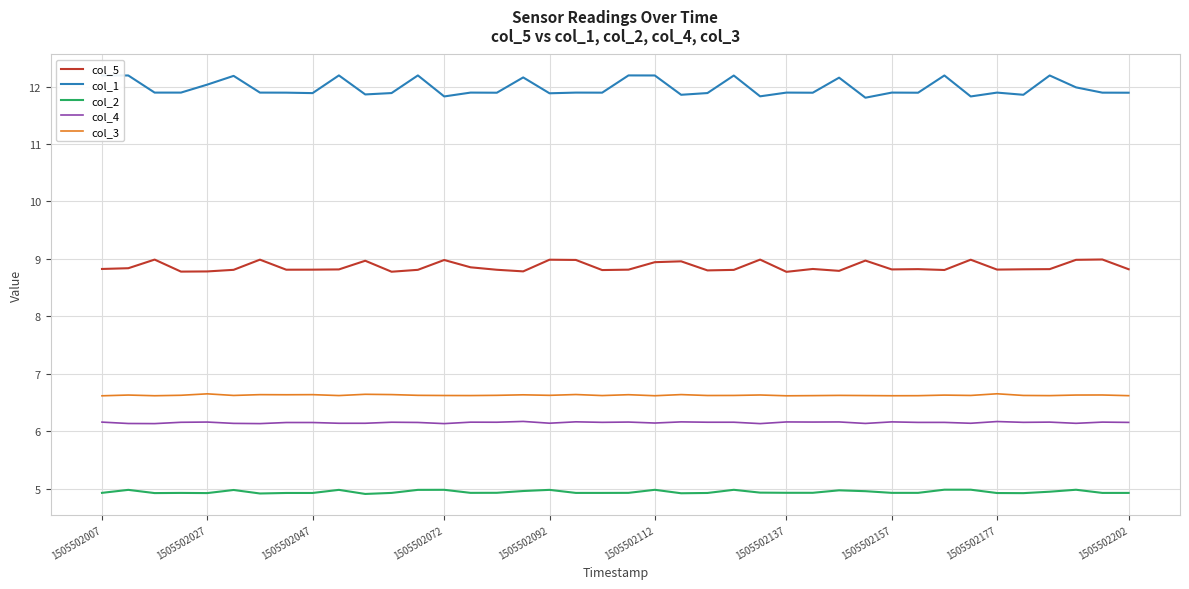

True or false: col_1 and col_4 cross at least once.

False